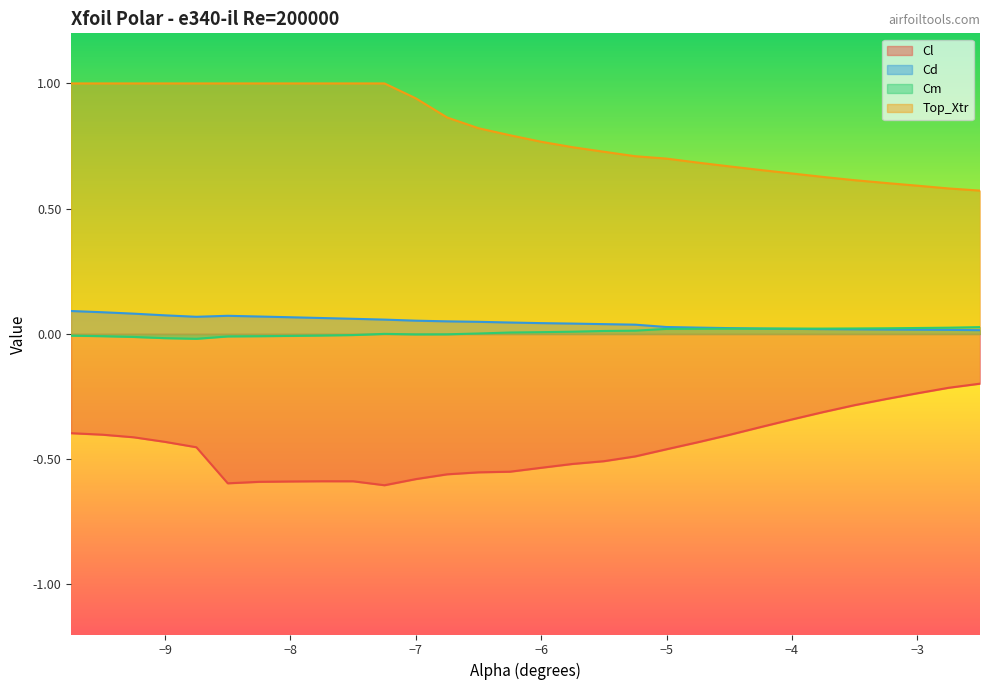

How many values in the Cm series are below 0?

12